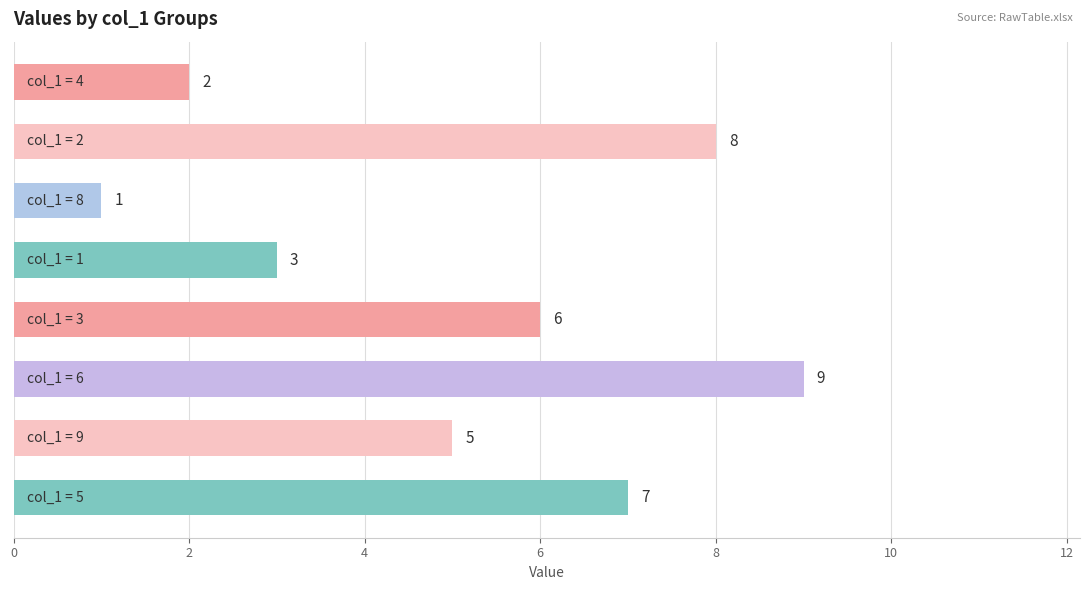

Count the values in the range 3 to 8.

5